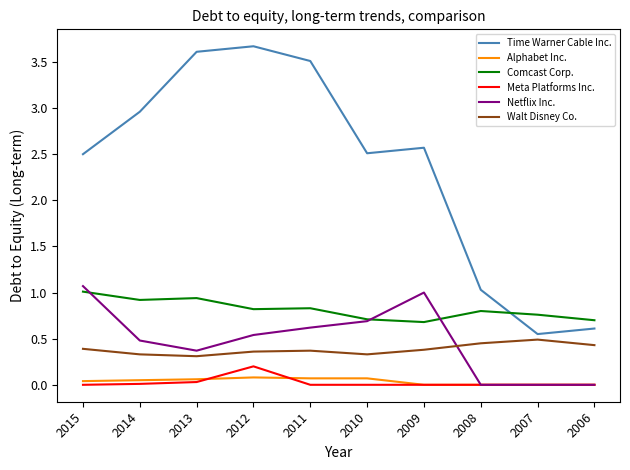

True or false: Comcast Corp. has a value of 0.9 at 2014.

True